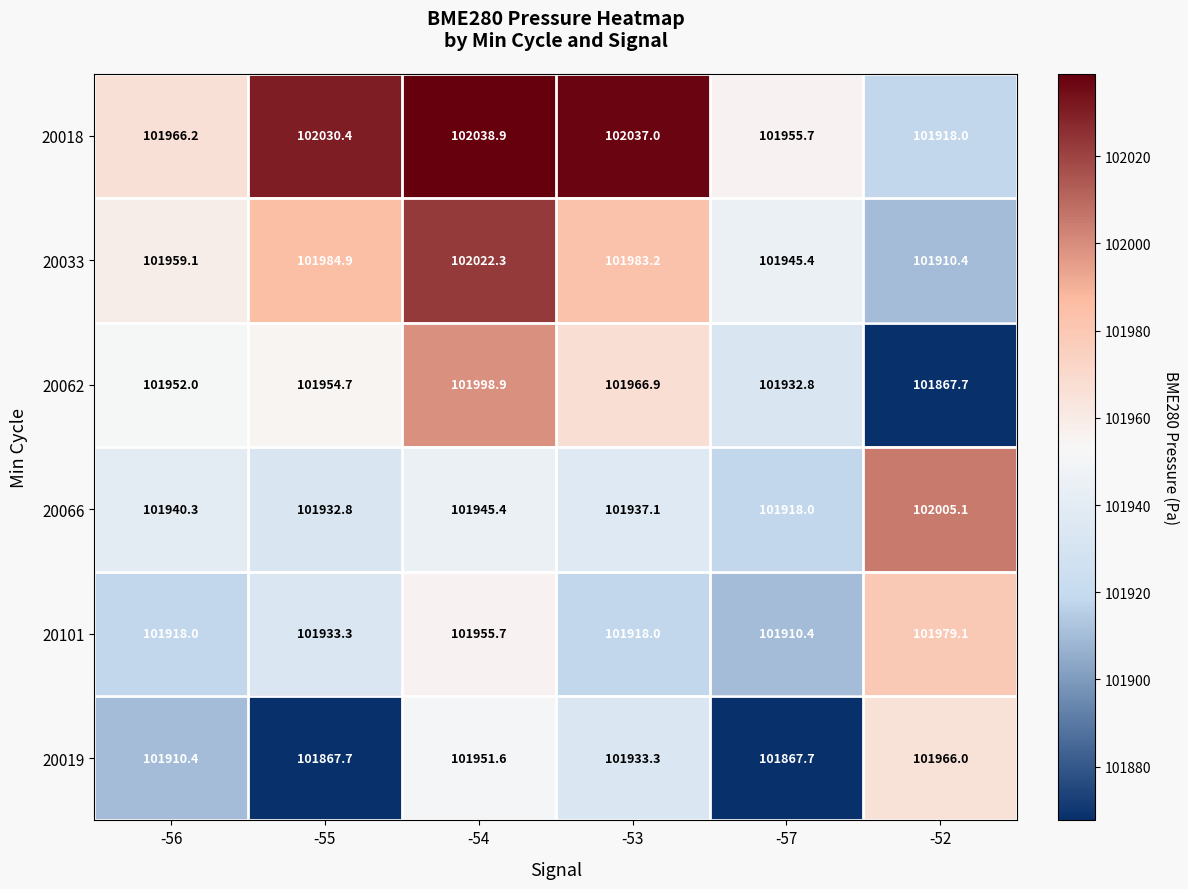

What value does the 20101 series have at -56?

101918.0